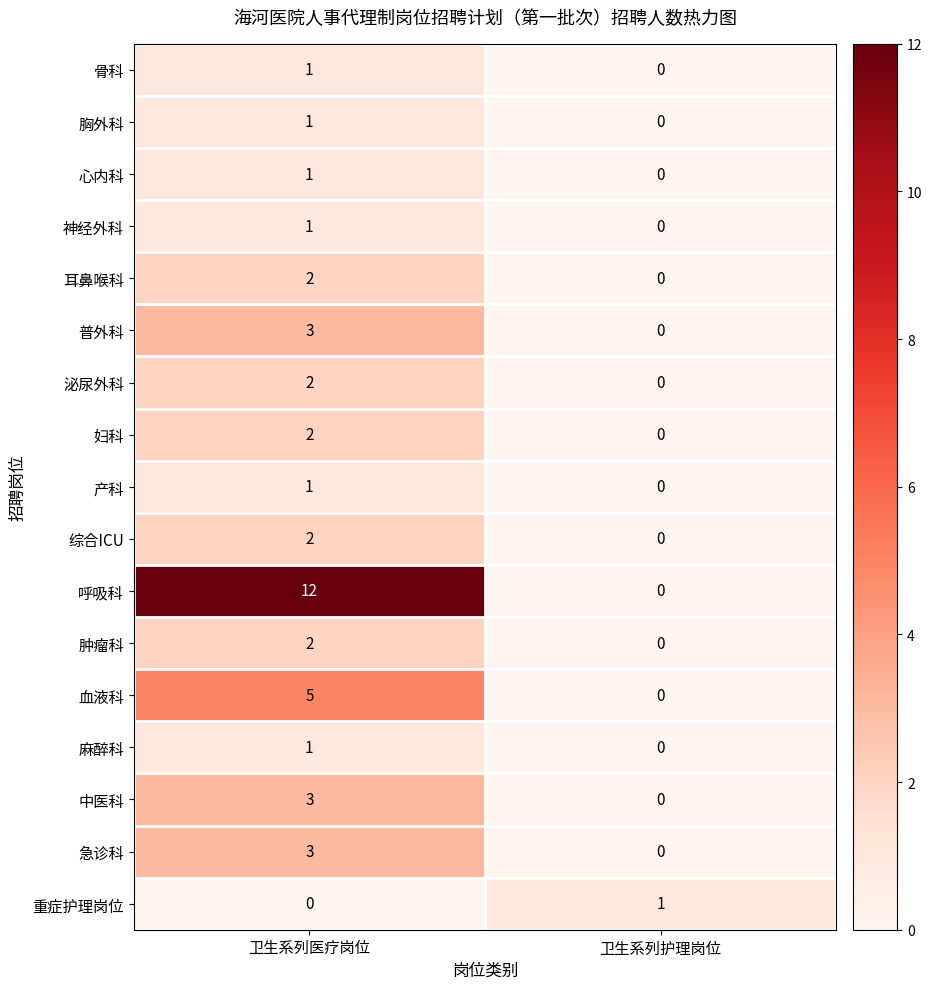

What is the total value across all series at 卫生系列医疗岗位?

42